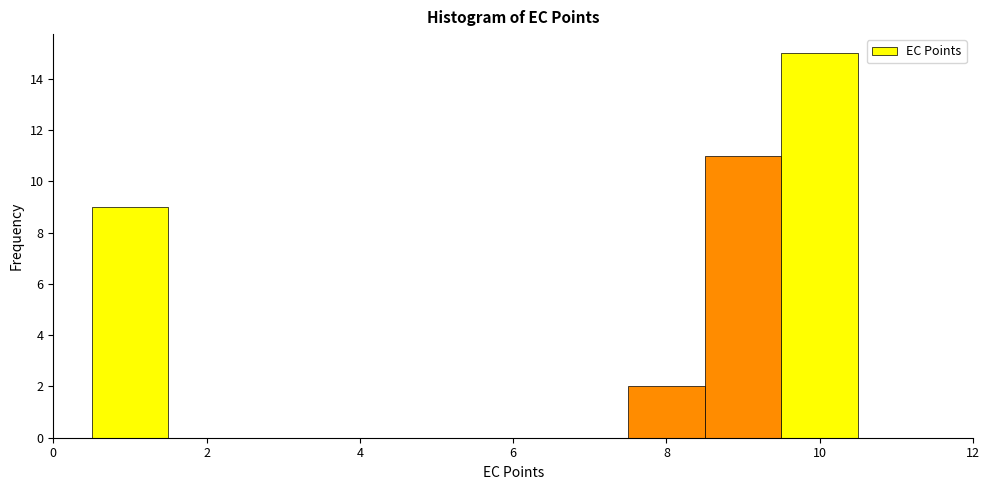

How tall is the bar that spans 0.5 to 1.5 on the x-axis? Neither the bar edges nor the heights are printed on the chart, so give them approximately, as read against the axes.

9